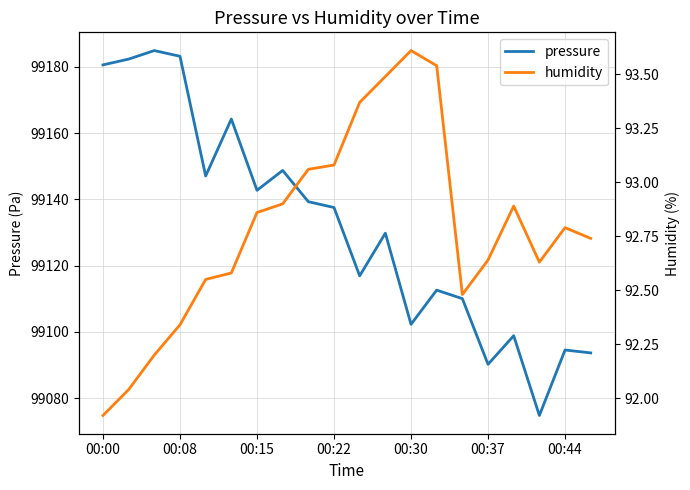

At which category does humidity reach its first local valley?

14